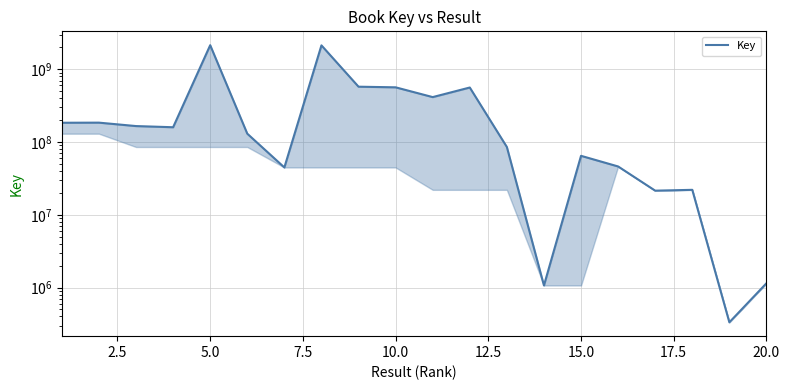

True or false: there are more than 0 points higher than both neighbors.

True